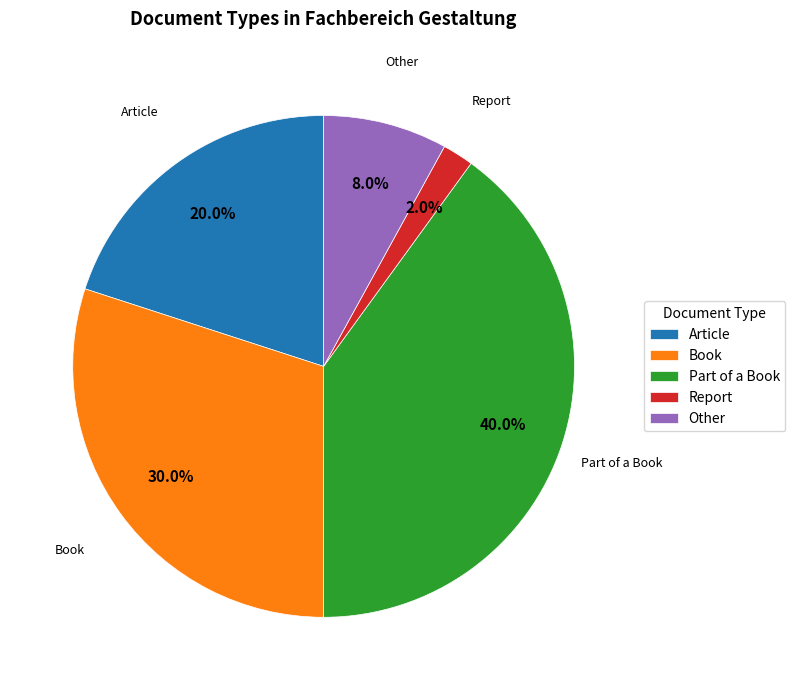

How many segments does this pie chart have?

5